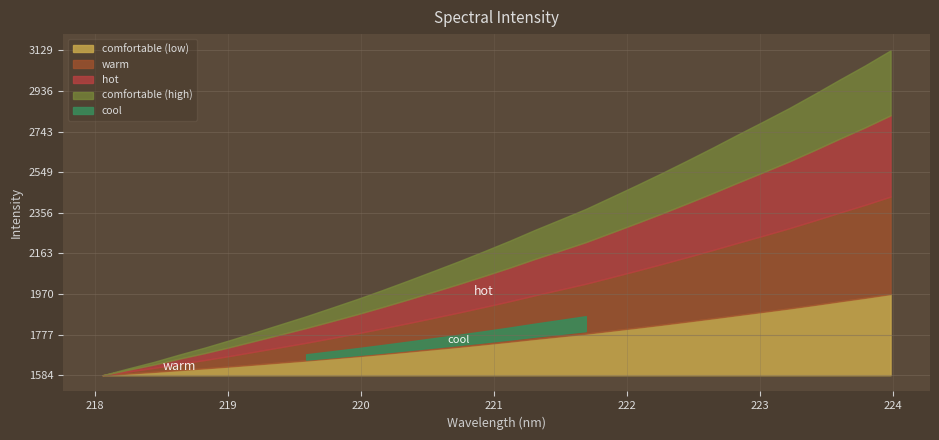

The chart shows a value of 2990.3 at 223.5987. True or false?

True